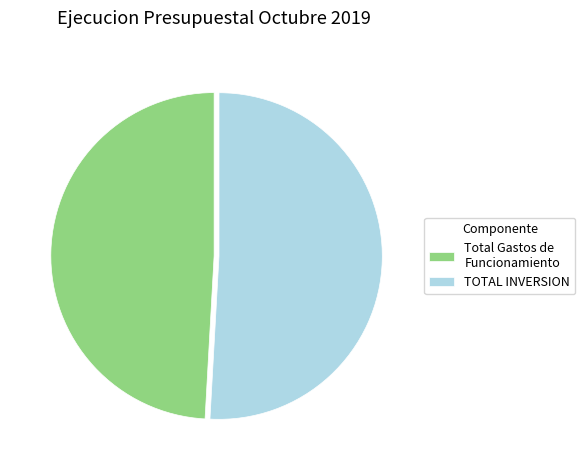

Rank the categories by value from highest to lowest.

TOTAL INVERSION, Total Gastos de Funcionamiento